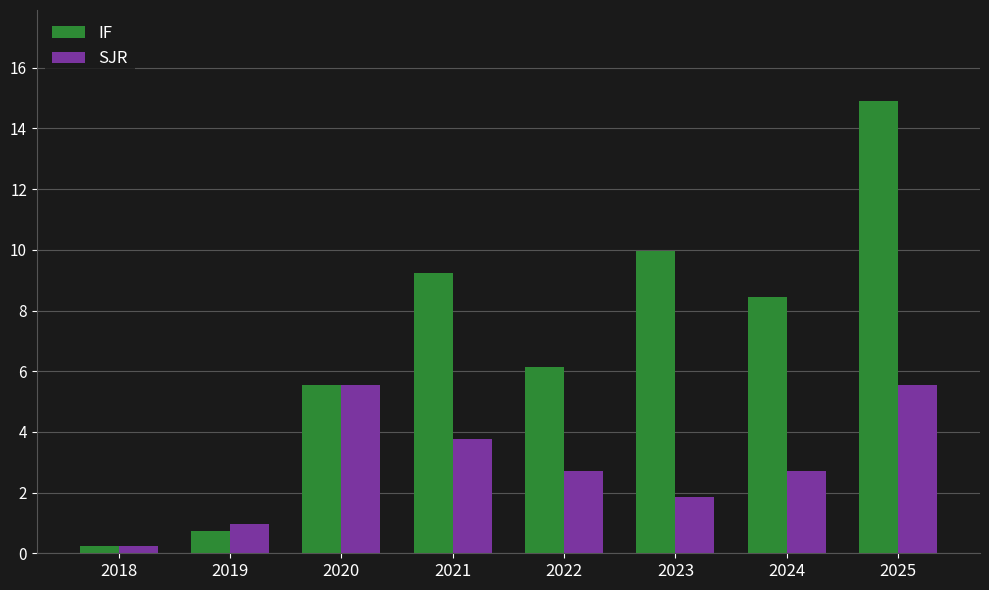

Count the number of categories in the chart.

8